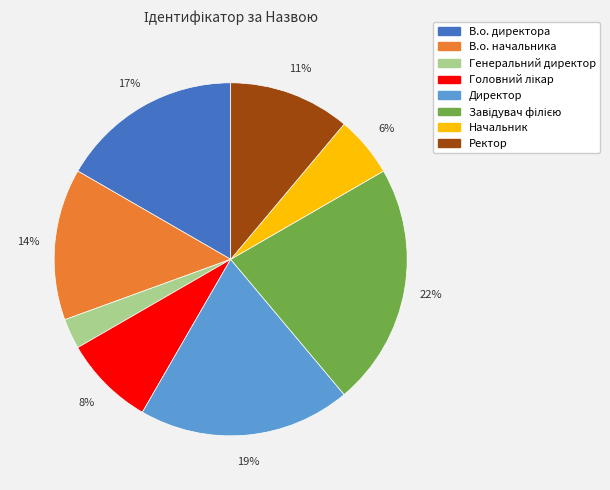

What is the smallest slice in the pie chart?

Генеральний директор